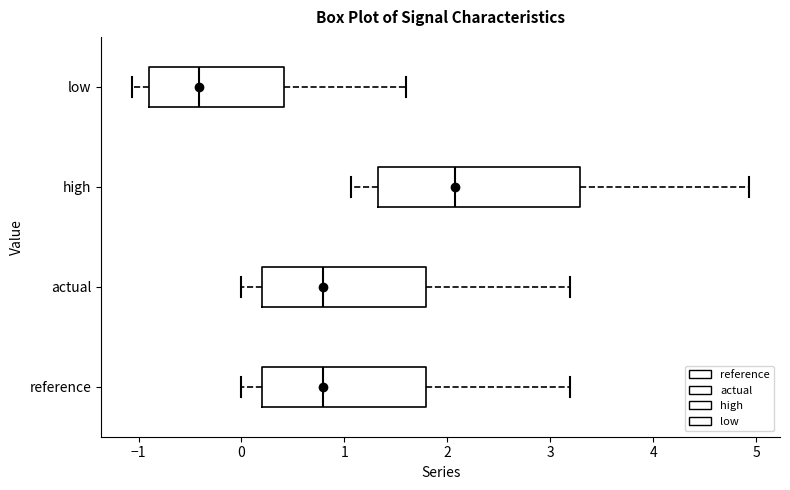

Where does the median line of the box for high sit on the x-axis? The values are not printed on the chart, so give them approximately, as read against the axis.

2.1